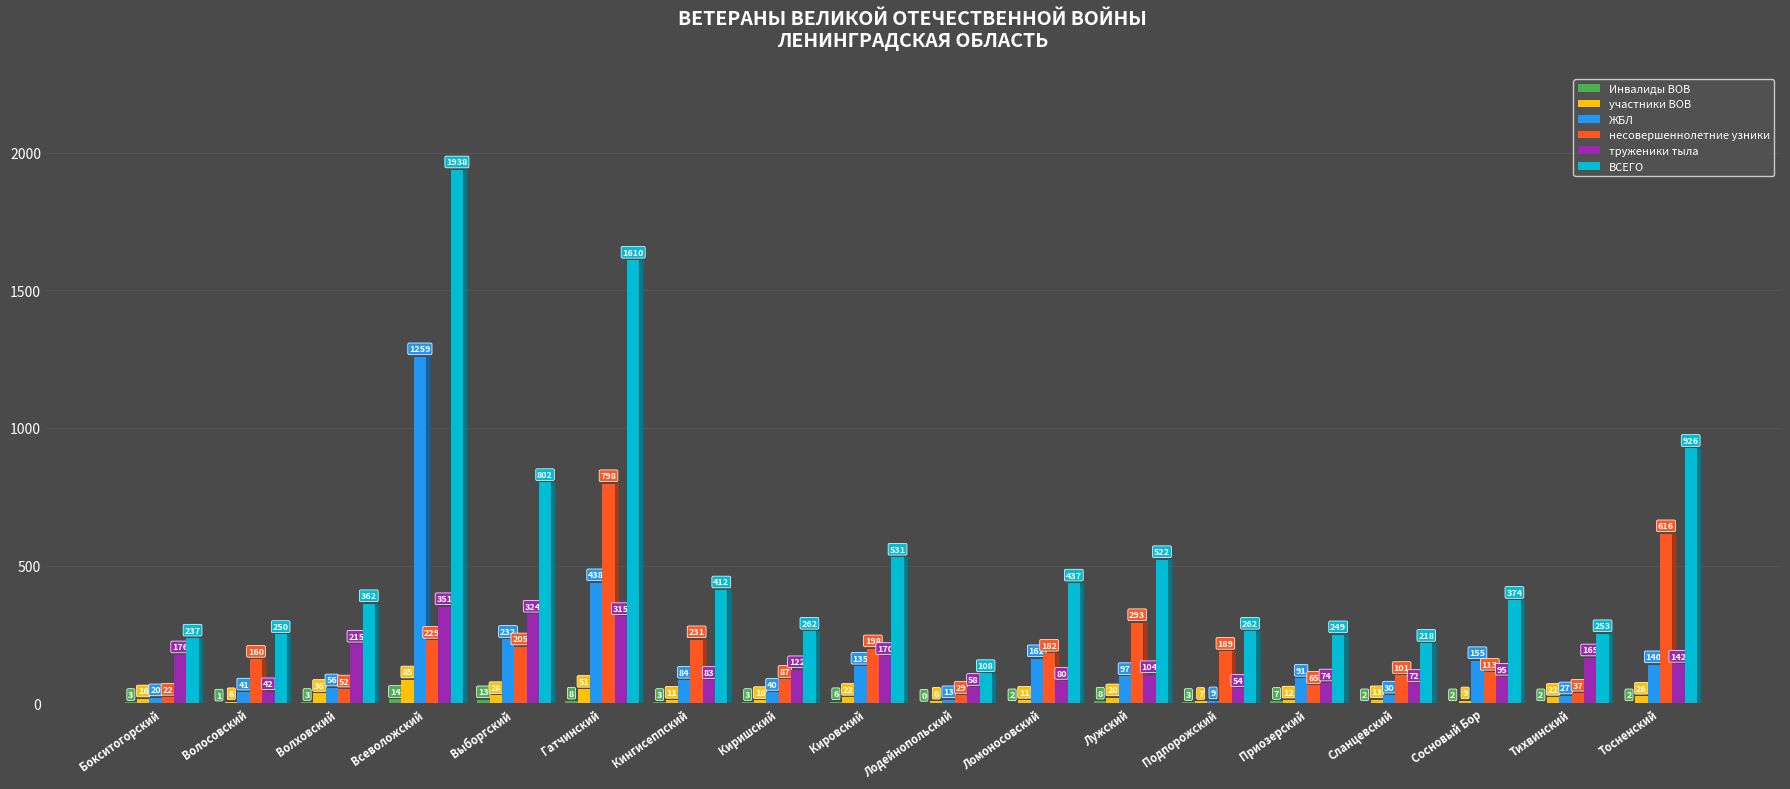

What is the difference between the ВСЕГО values at Тосненский and Лодейнопольский?

818